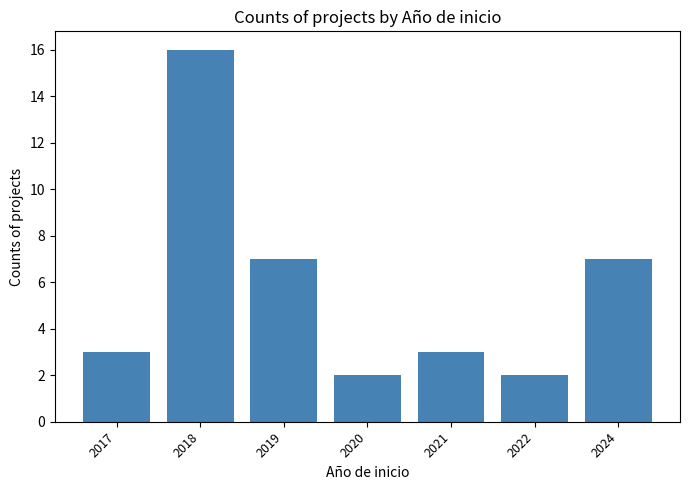

Which category has the highest value across all series?

2018